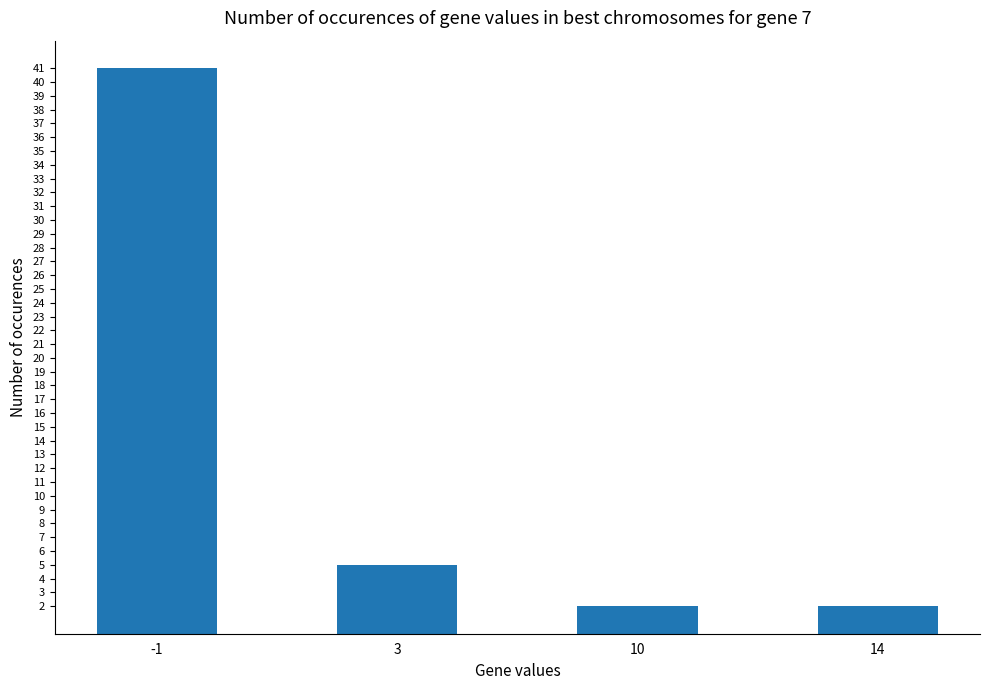

How many data points does each series have?

4